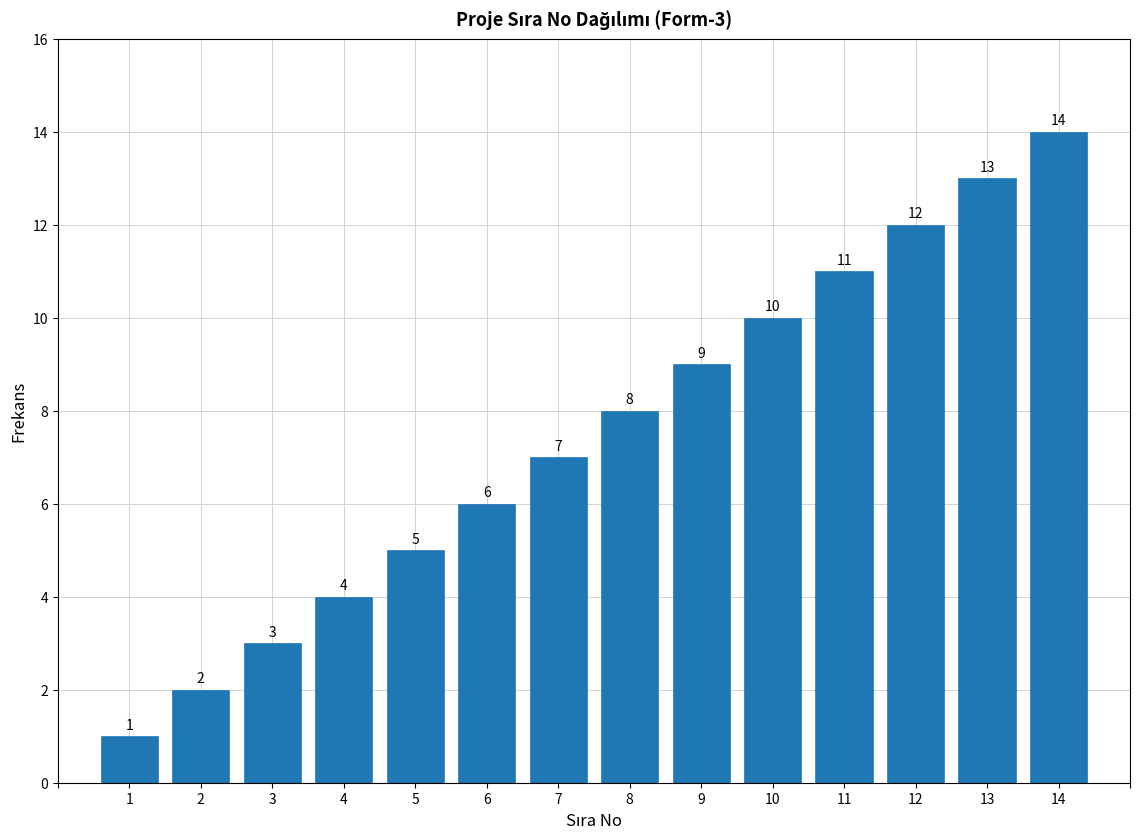

Which has a higher value, 5 or 8?

8